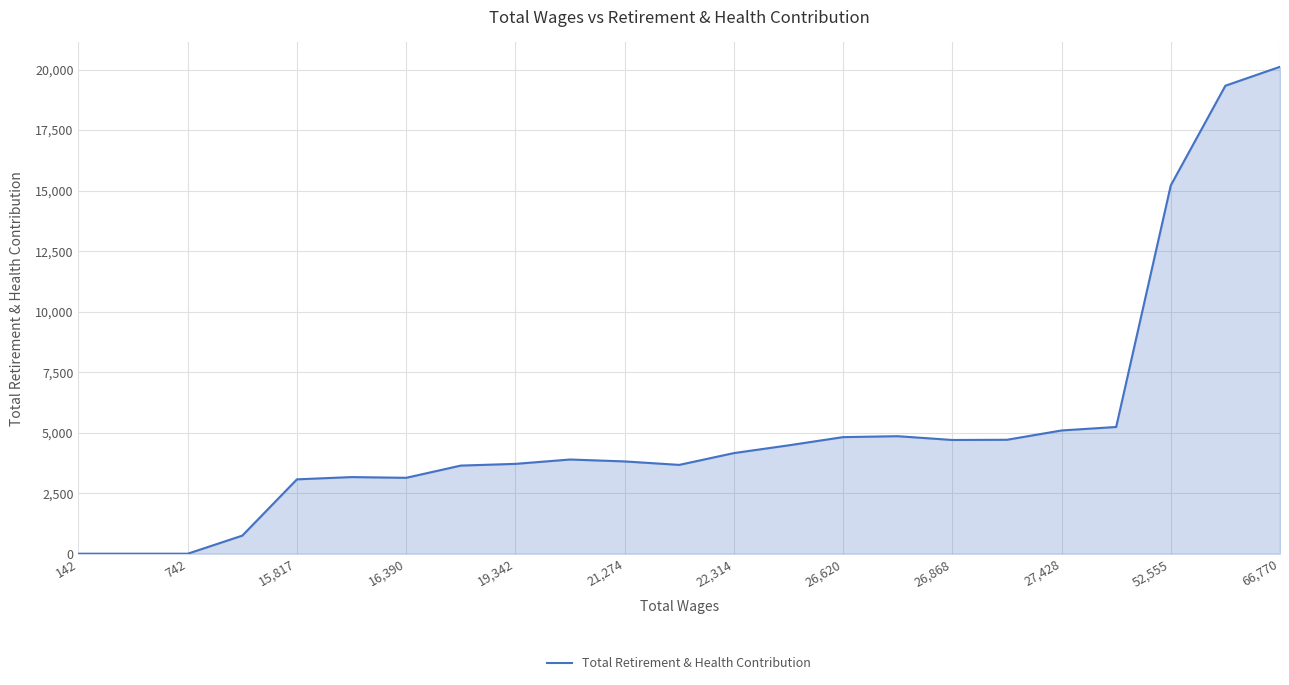

What is the greatest value displayed?

20116